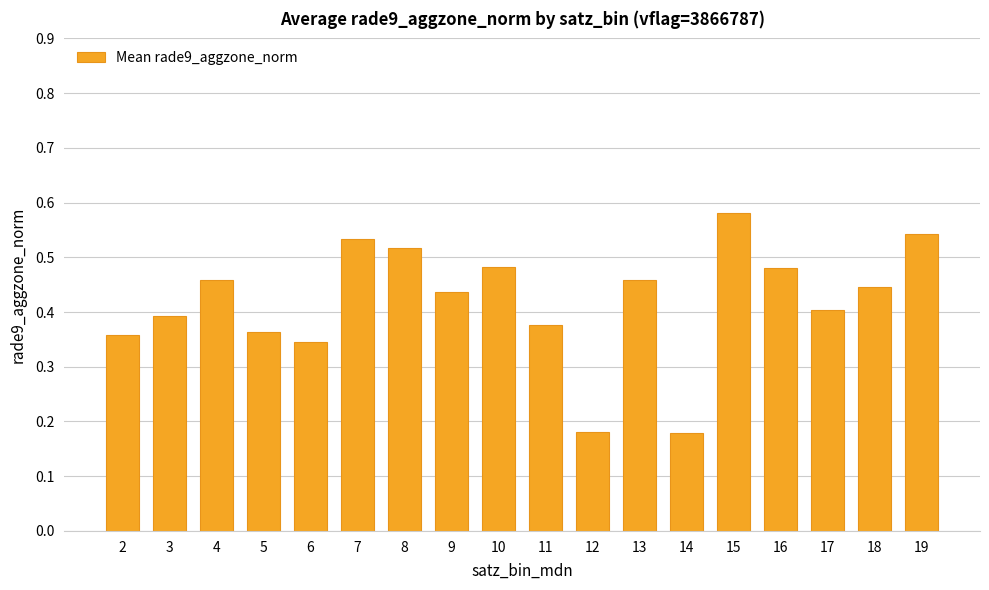

Which label corresponds to the largest value in the chart?

15